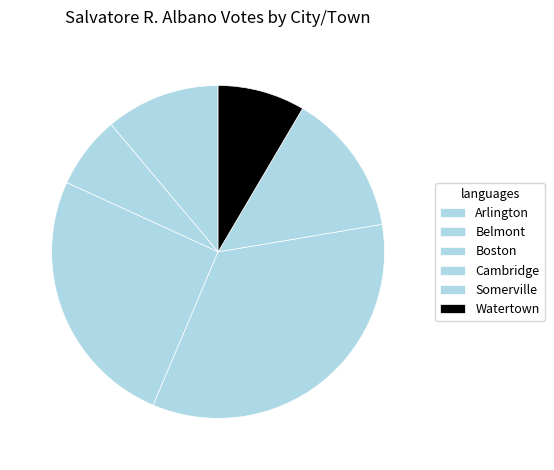

What percentage is NOT represented by Belmont?

93.0%